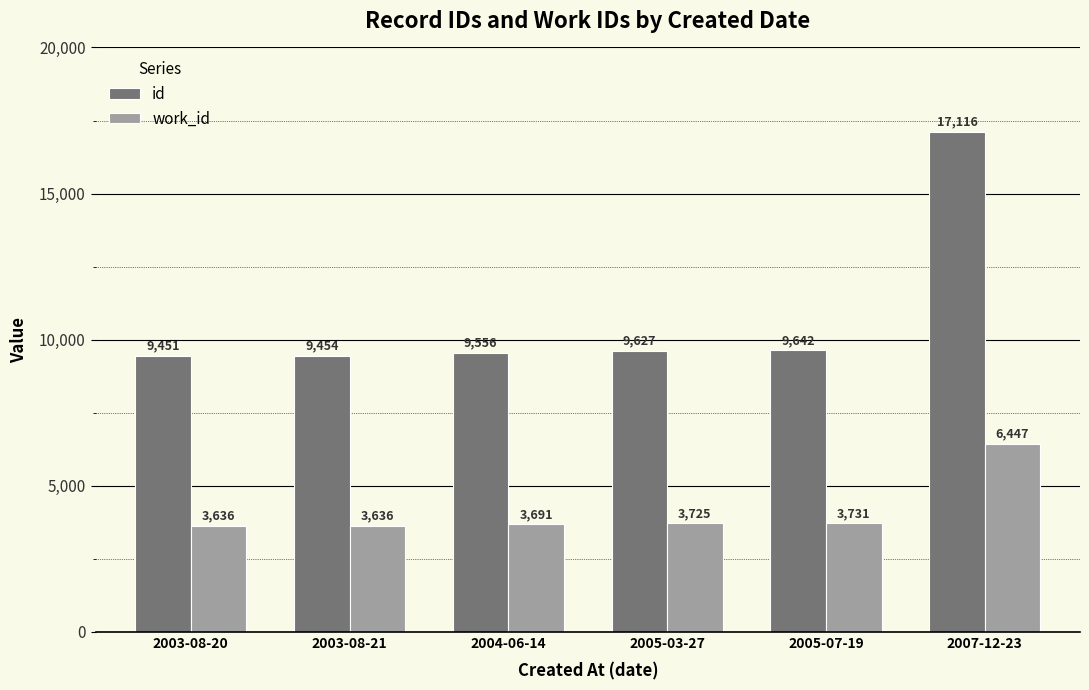

What value does the work_id series have at 2005-03-27?

3725